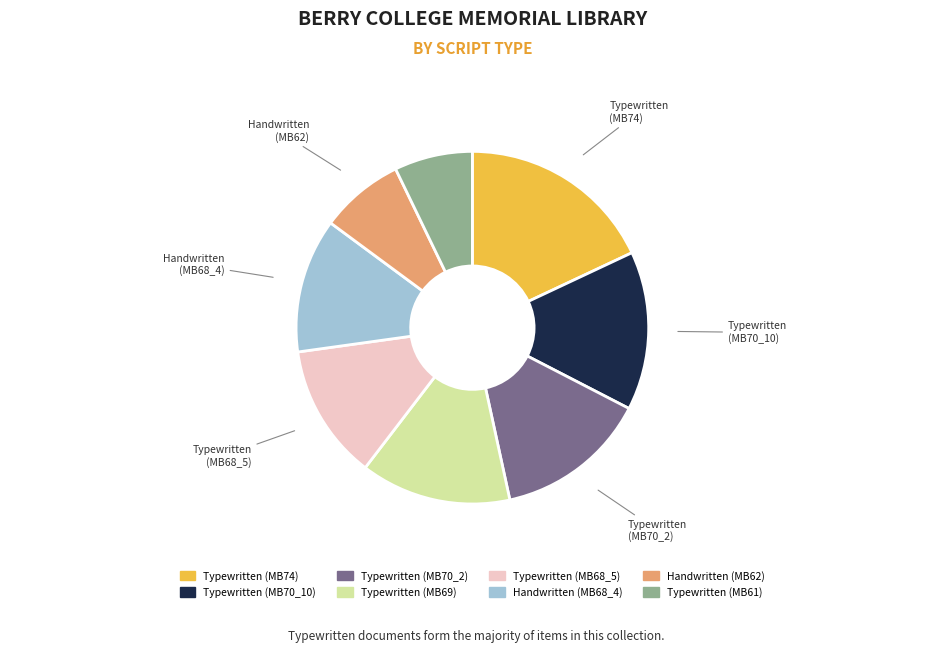

Does any single category account for the majority?

No